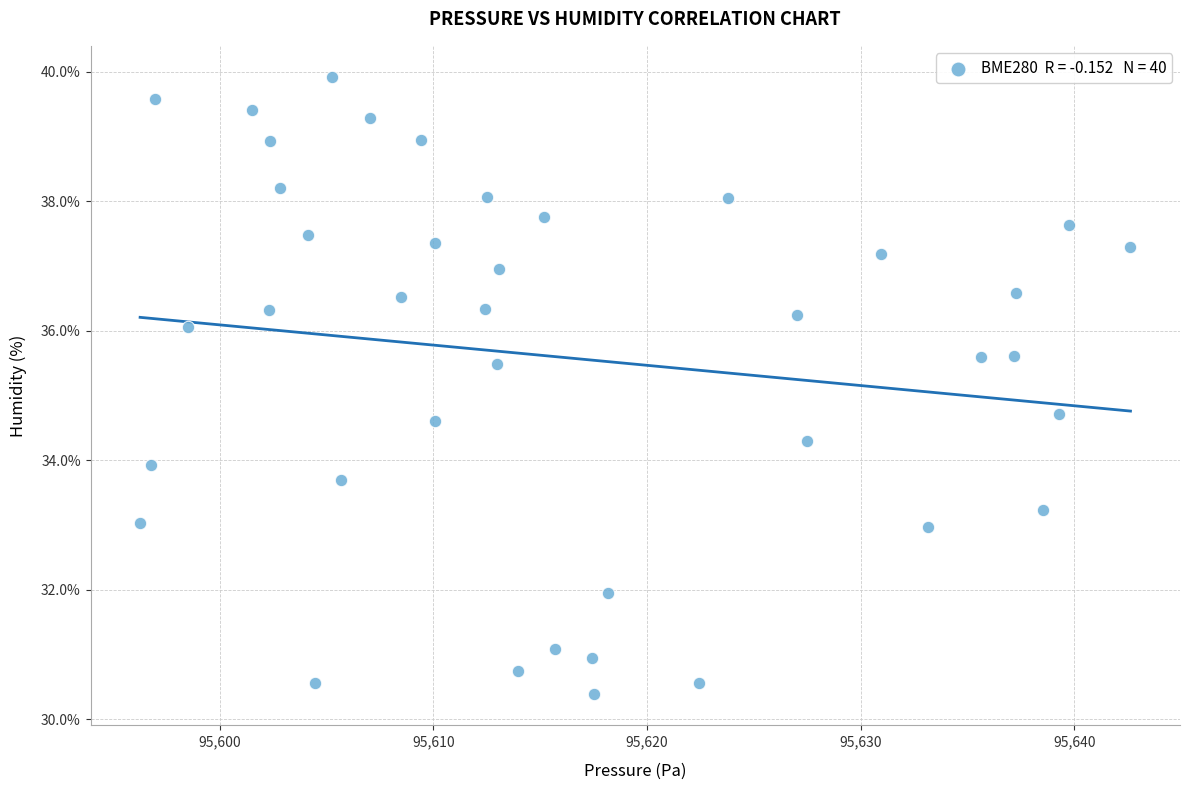

What is the range of X values (max minus min)?

46.4